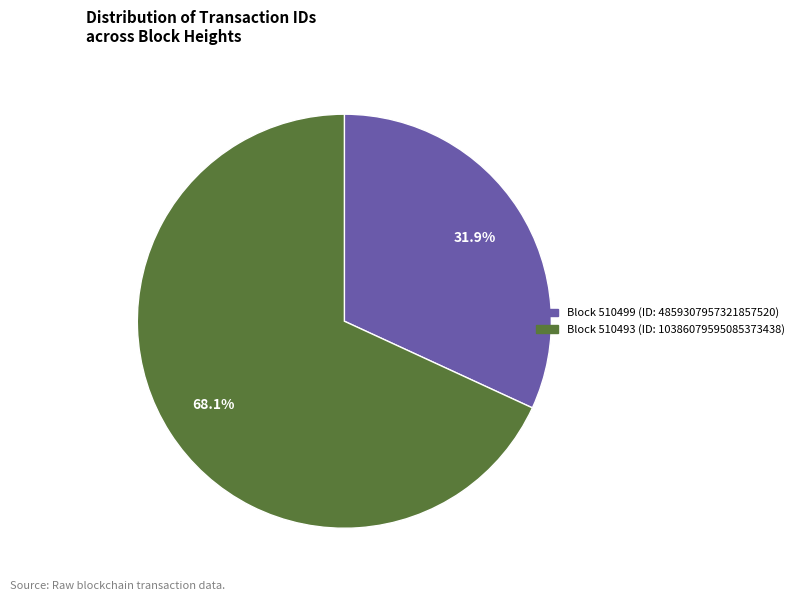

Is there a majority slice in this chart?

Yes